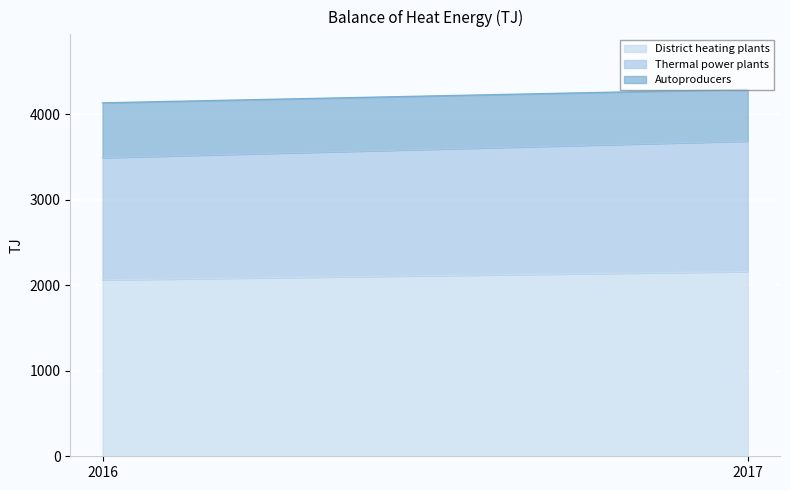

Does the chart display data point markers on the line(s)?

No